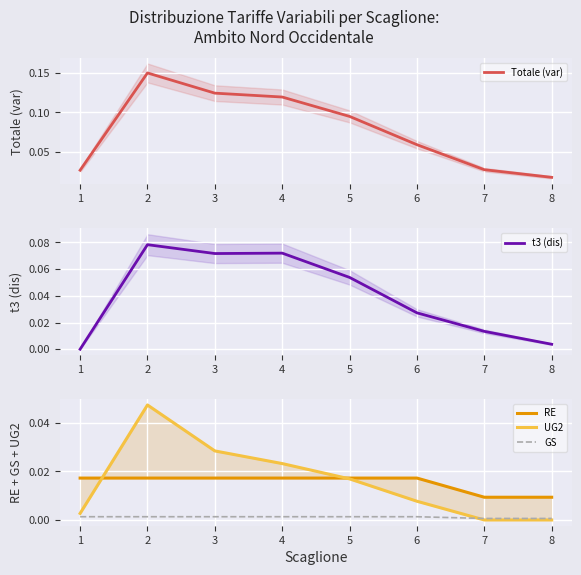

True or false: Totale (var) and RE intersect in this chart.

False